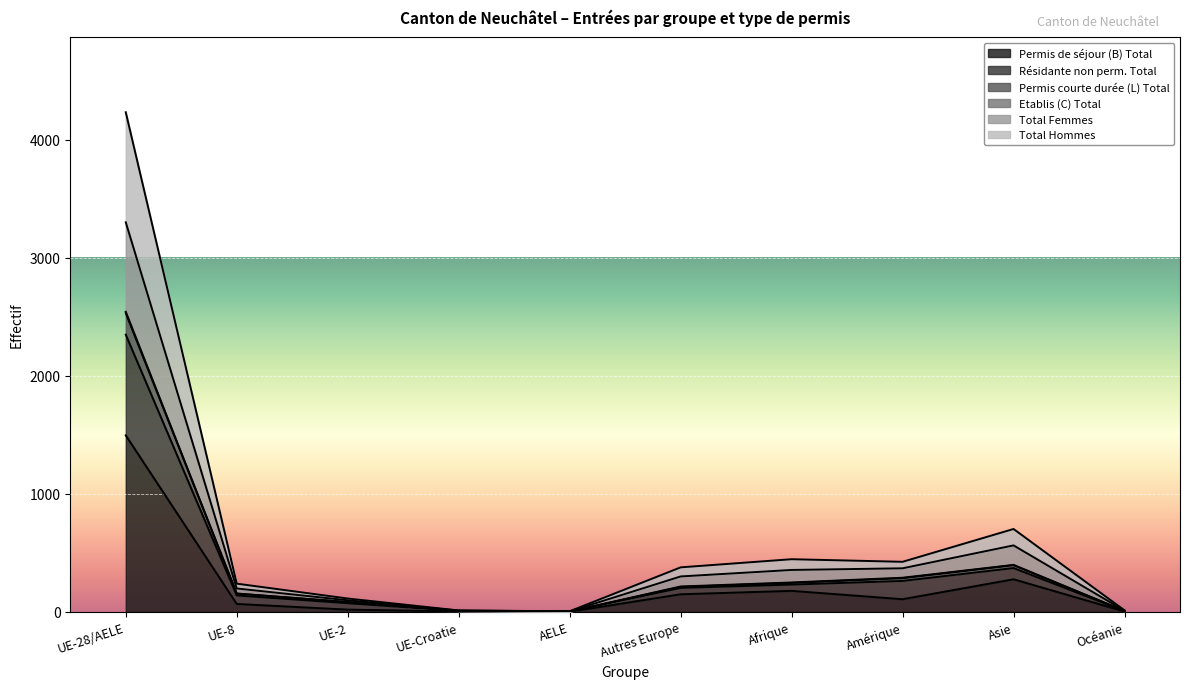

Which category has the highest value in the Permis de séjour (B) Total series?

UE-28/AELE